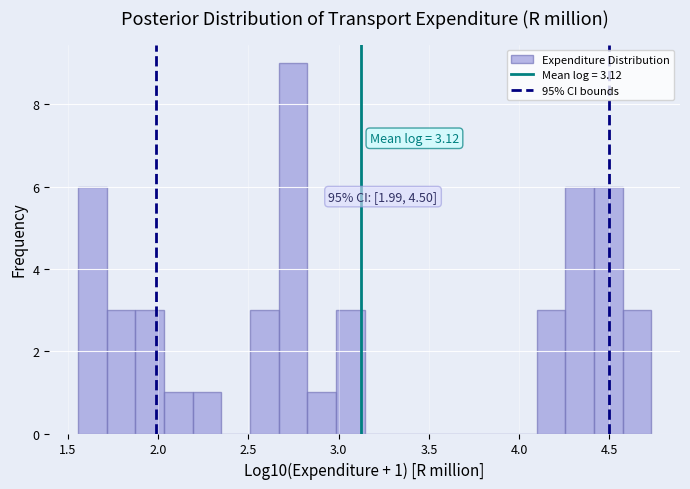

Around what value on the x-axis is the tallest bar? Give the approximate position of its centre, as read against the axis.

2.75